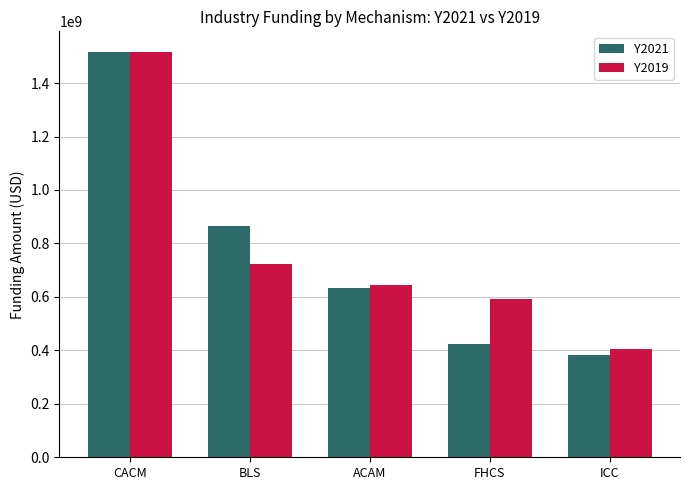

At which category does the chart reach its minimum across all series?

ICC